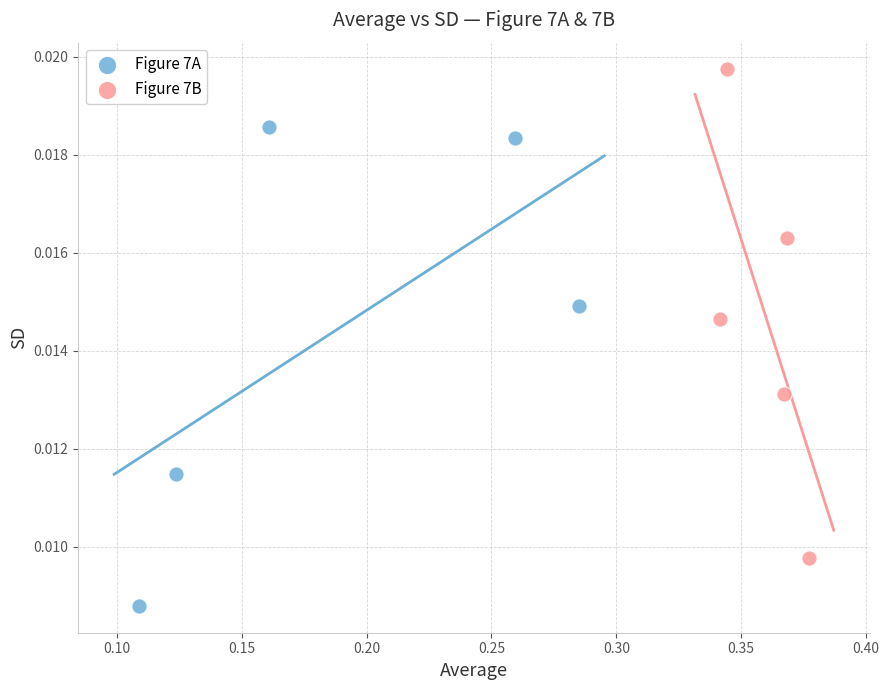

Which series contains the lowest Y value?

Figure 7A